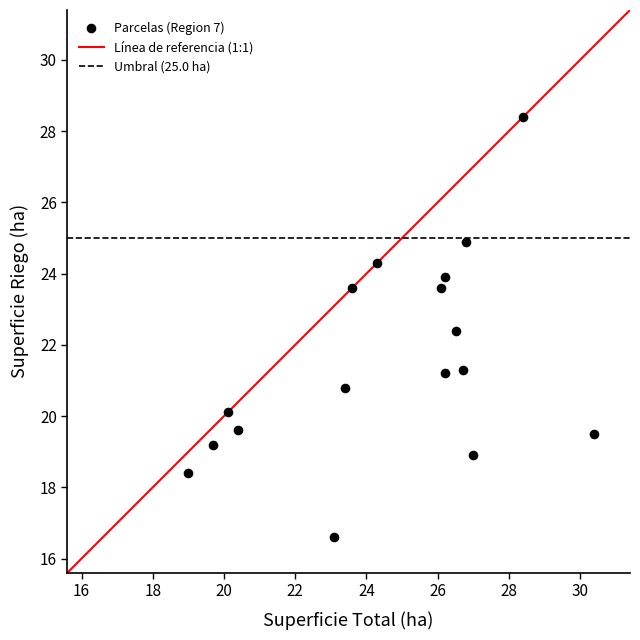

What Y value in the scatter plot is closest to 22?

22.4